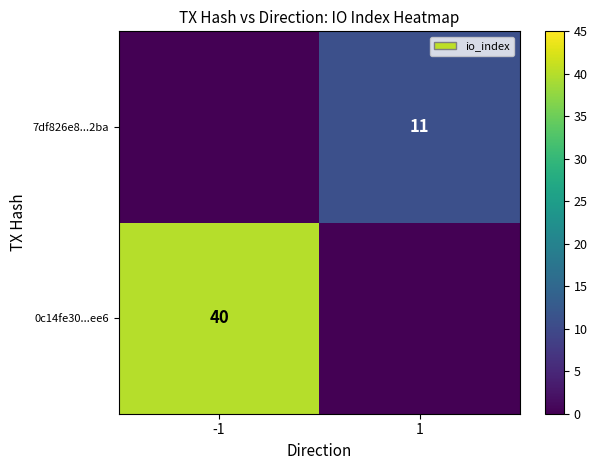

The value of 7df826e8...2ba at 1 is 11. True or false?

True